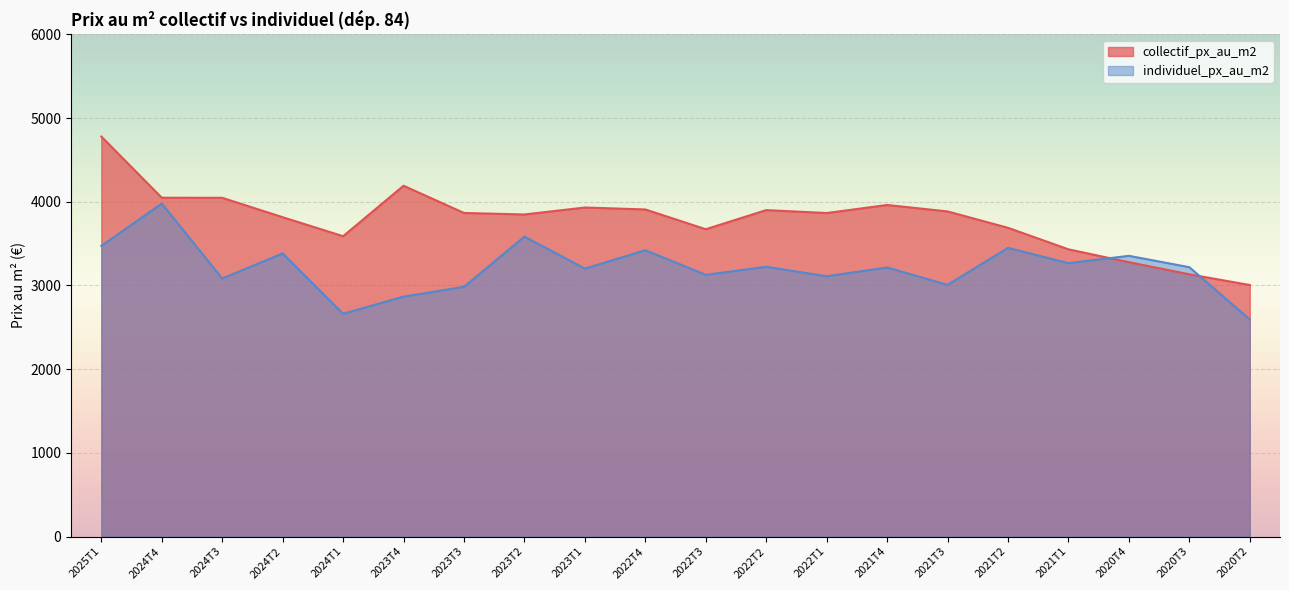

True or false: individuel_px_au_m2 has a value of 3382.8 at 2024T2.

True